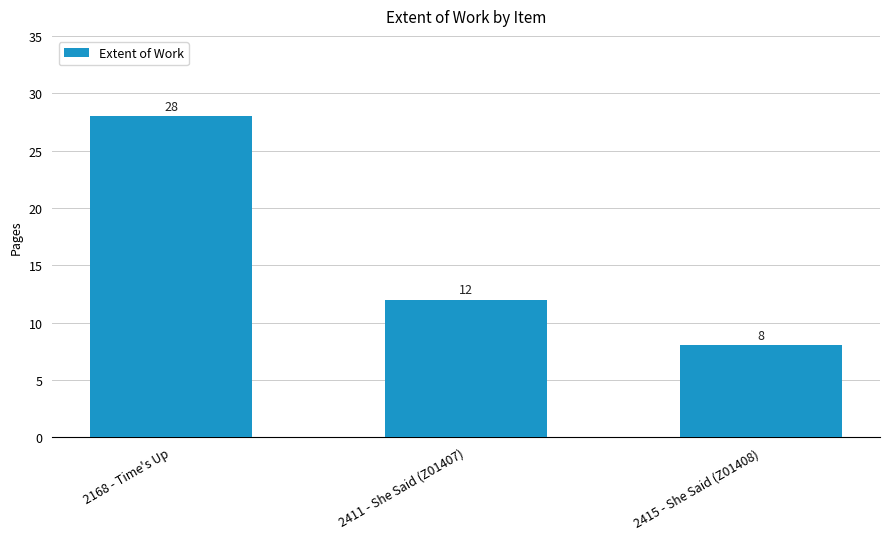

How many data points does each series have?

3